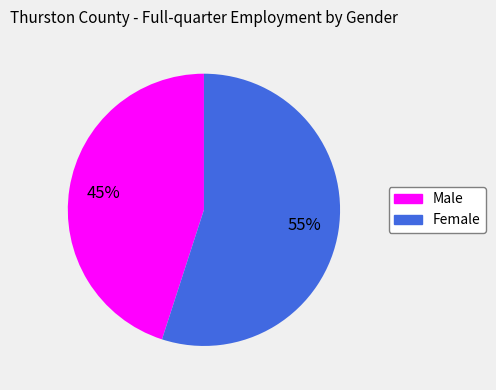

Is there any slice that represents more than half of the pie?

Yes